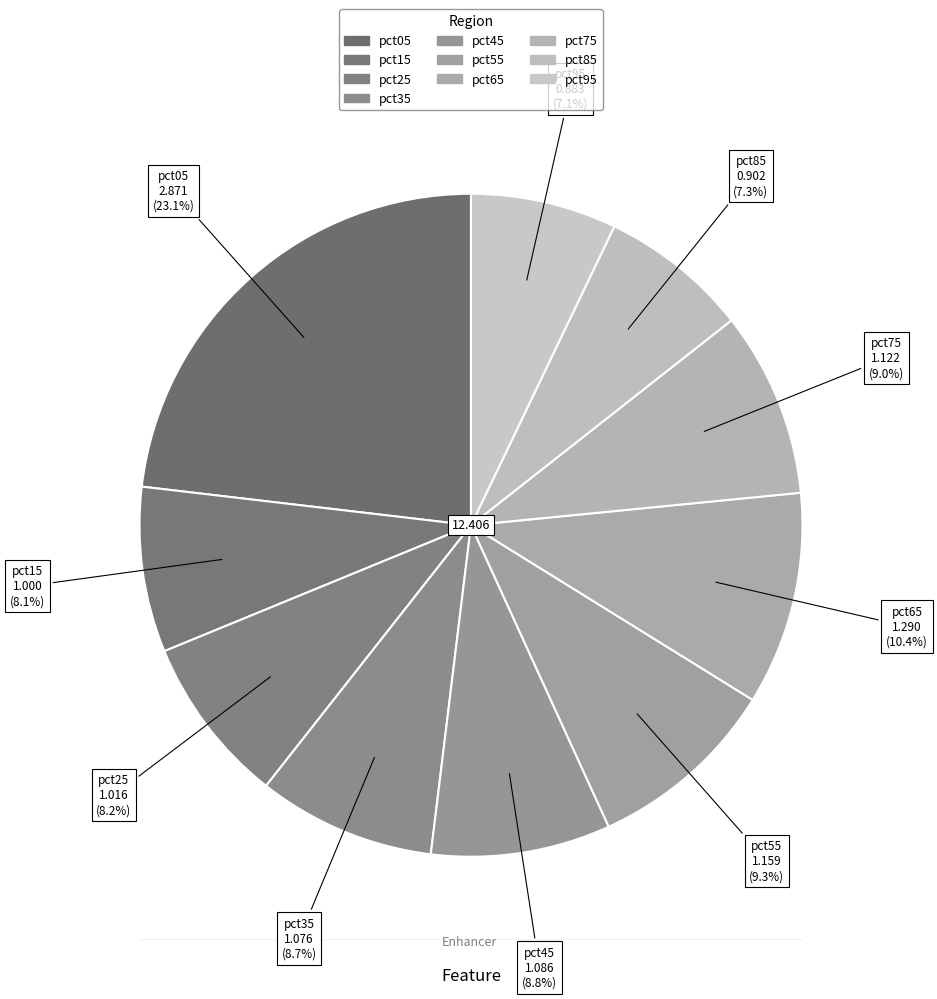

The pct85 slice represents 1% of the pie. True or false?

False